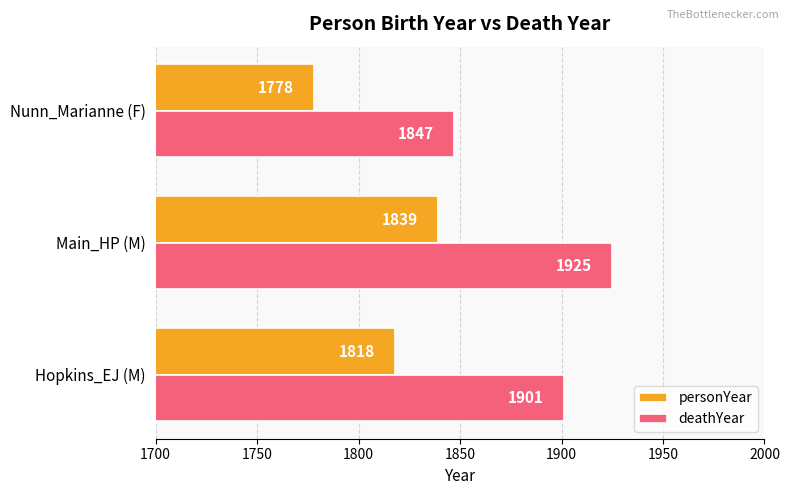

Rank the series by their maximum value, from lowest to highest.

personYear, deathYear